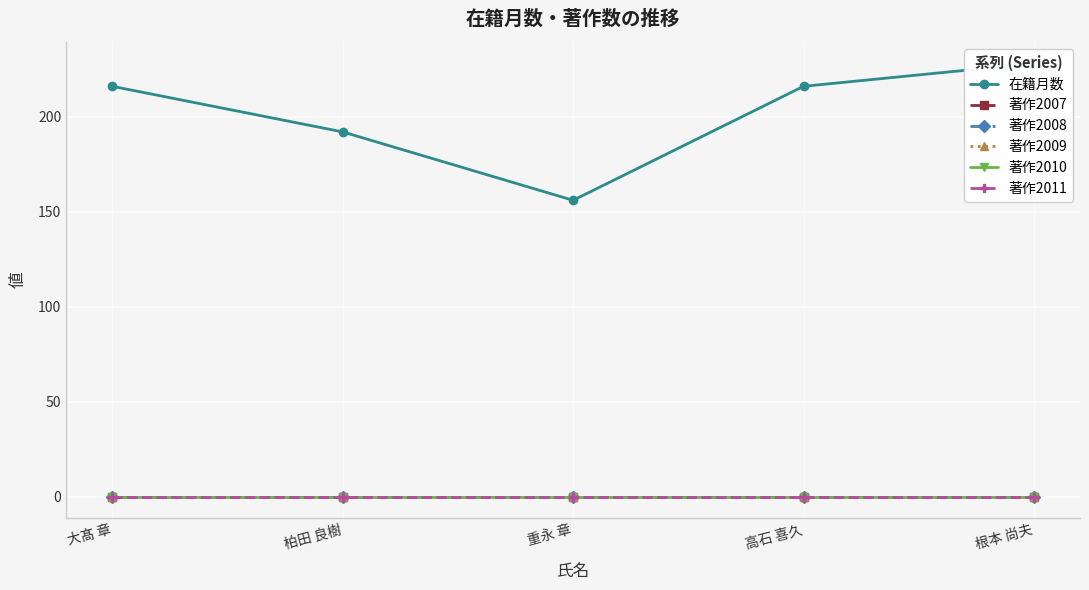

At 高石 喜久, list the series in order from smallest to largest.

著作2007, 著作2008, 著作2009, 著作2010, 著作2011, 在籍月数